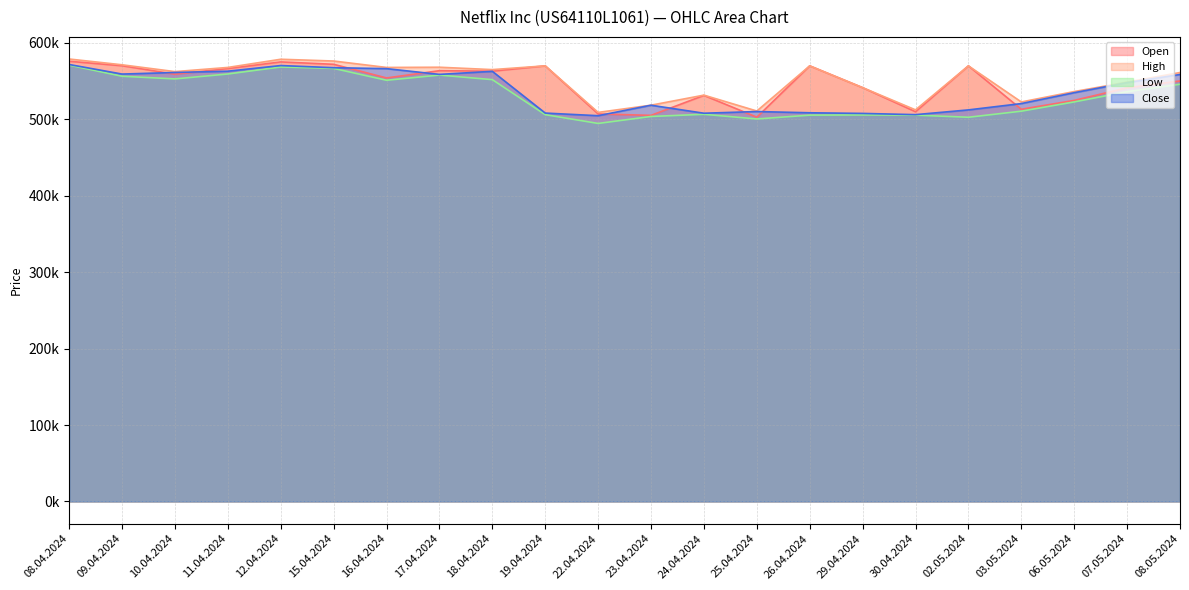

Reading right to left, list all the values displayed in this chart.

Open: 550220	541261	524792	513191	570000	509965	541500	570000	502823	531321	505217	507077	570000	563068	563691	554181	572032	575158	566439	559110	570153	575986
High: 561284	548742	536361	522762	570000	512417	541500	570000	510915	531687	518541	509098	570000	565083	568202	567918	576331	578643	567931	562467	571390	578957
Low: 545927	536195	522819	510692	502762	505528	505778	505507	500525	506622	503776	494657	506152	551976	557930	551148	566682	568542	559361	552927	556427	570936
Close: 558688	548047	534879	520644	512376	506160	507769	508602	510223	508011	518490	504782	508215	562857	558814	566355	567581	570404	563022	561321	559253	571769